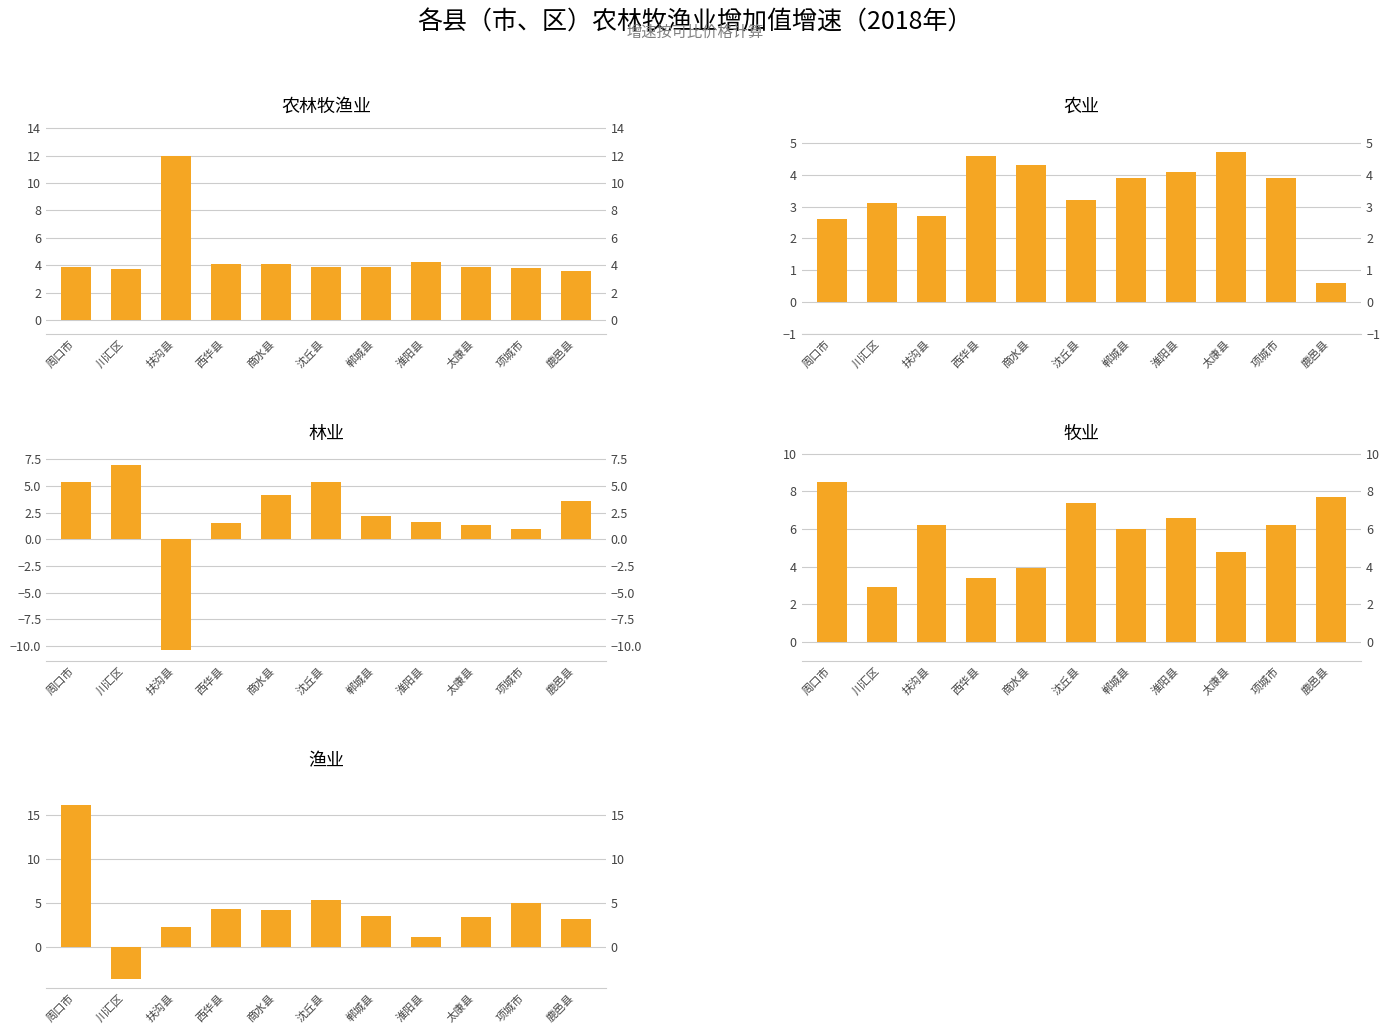

The value of 牧业 at 商水县 is 5.5. True or false?

False